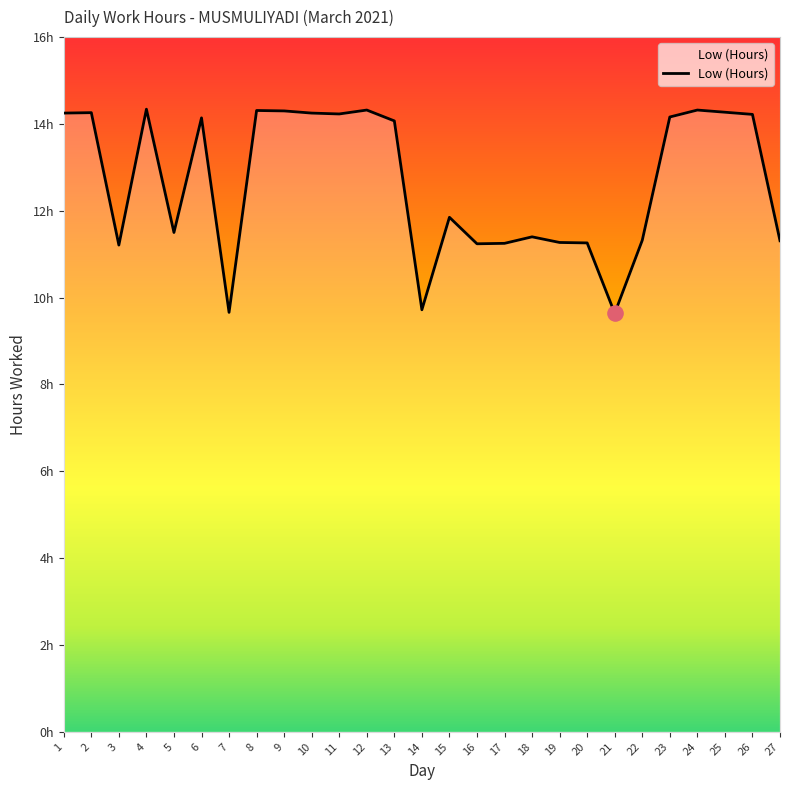

What is the change in value from 14 to 19?

+1.5